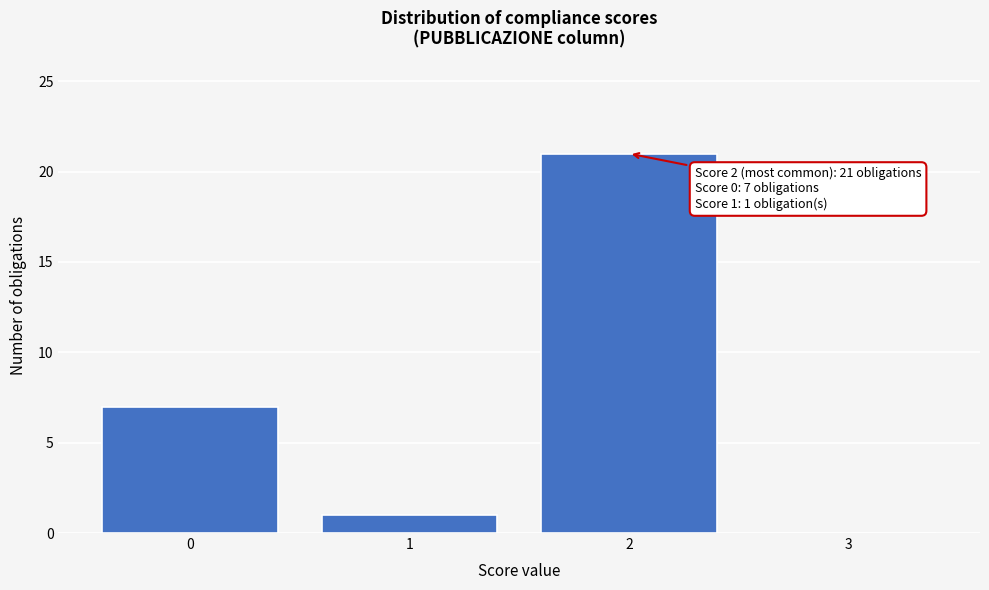

Which range on the x-axis has the tallest bar?

1.5 to 2.5